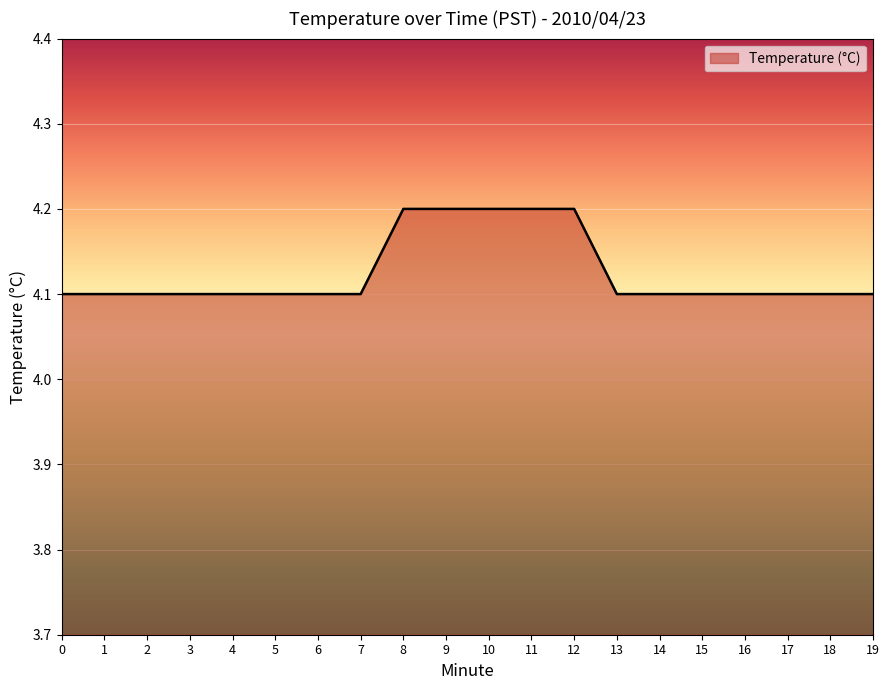

Approximately how many times larger is the value at 11 compared to 7?

1.0